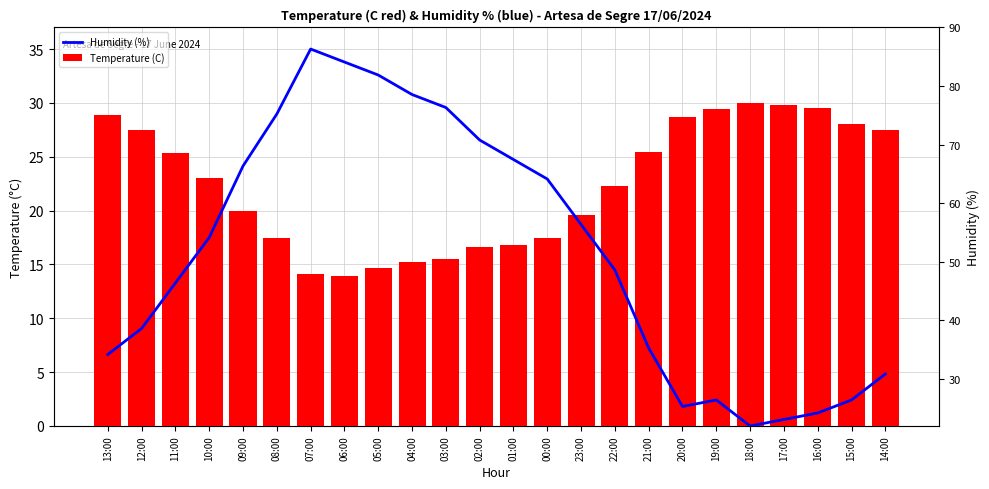

List the series in order of their overall mean, lowest first.

Humidity (%), Temperature (C)